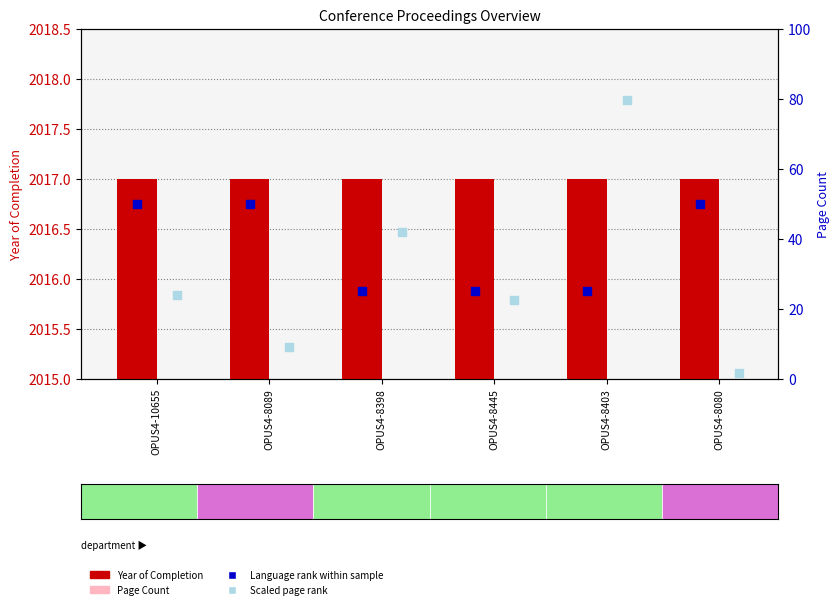

Which series has the largest Y range (max minus min)?

Scaled page rank